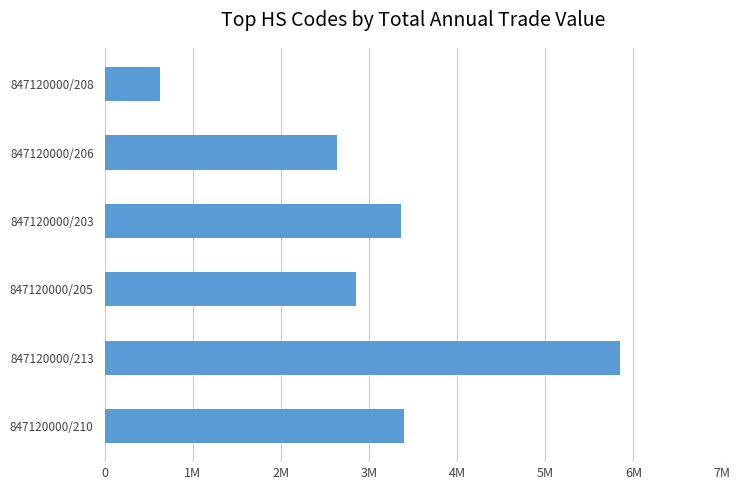

What is the difference between the maximum and second lowest values?

3215210